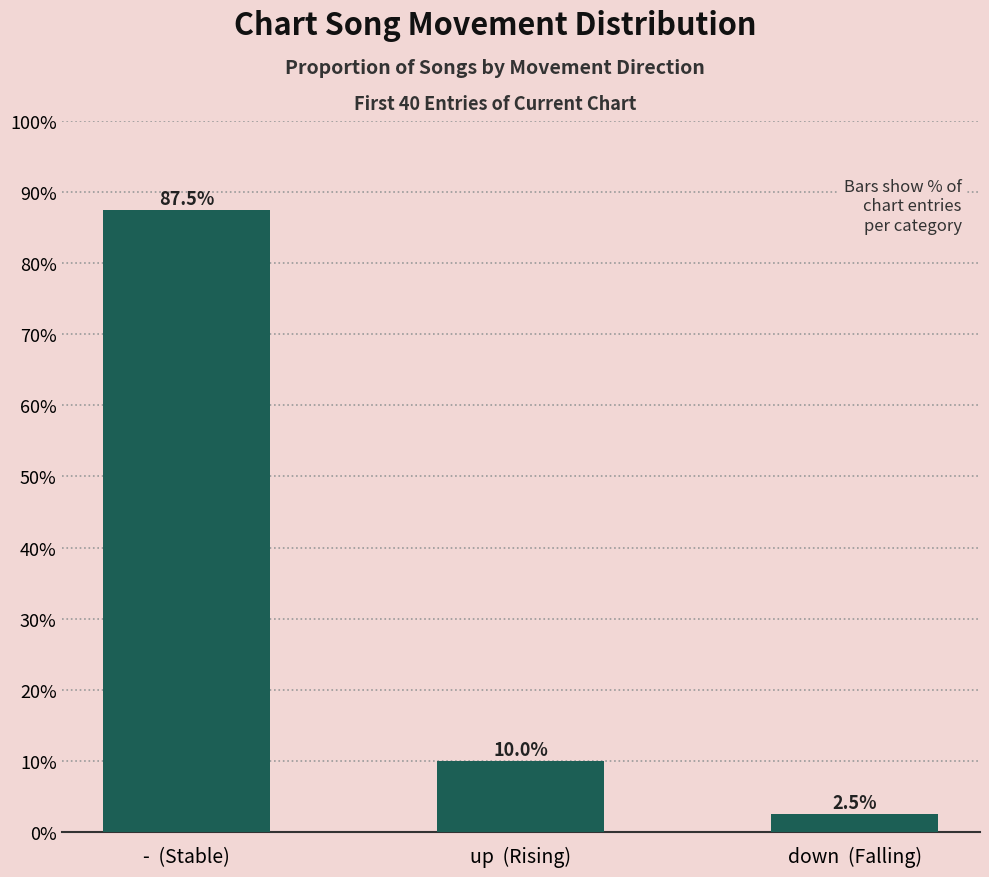

How many data points are less than 10?

1